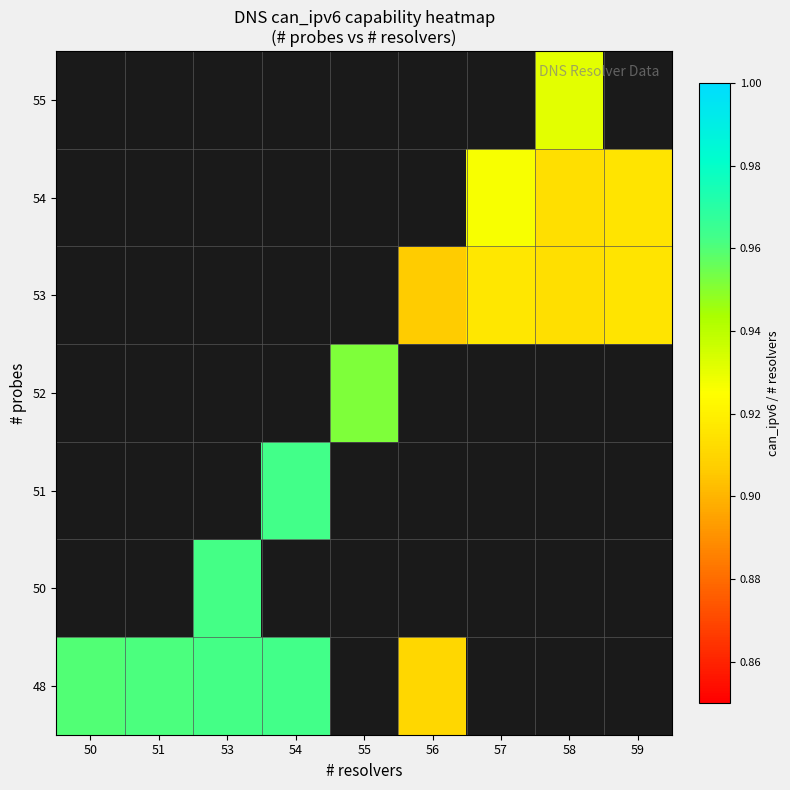

At which category does the chart reach its peak across all series?

54